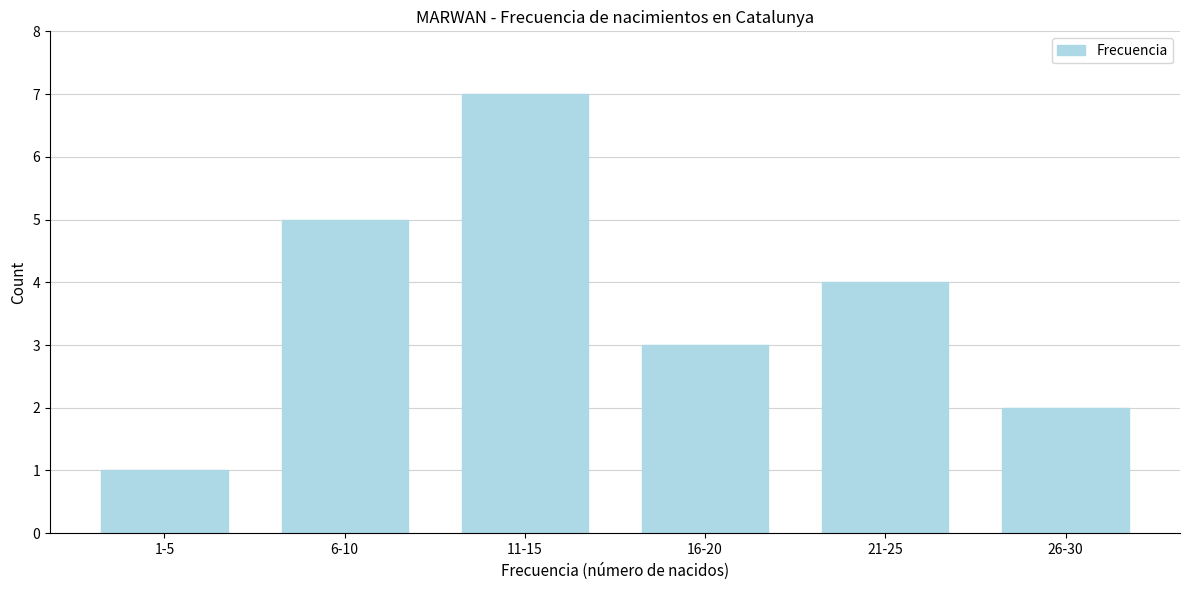

Reading left to right, transcribe all the data shown in this chart.

1-5=1	6-10=5	11-15=7	16-20=3	21-25=4	26-30=2